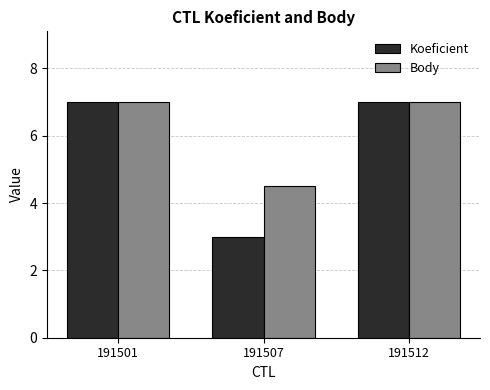

How many data points in Body are less than 7?

1